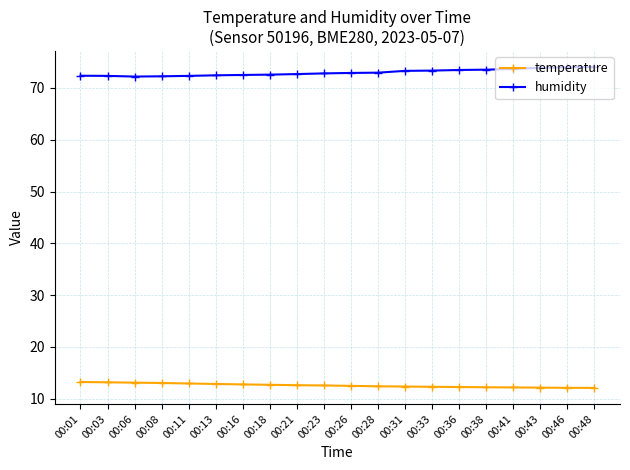

What is the spread (max minus min) of values at 00:31?

61.0